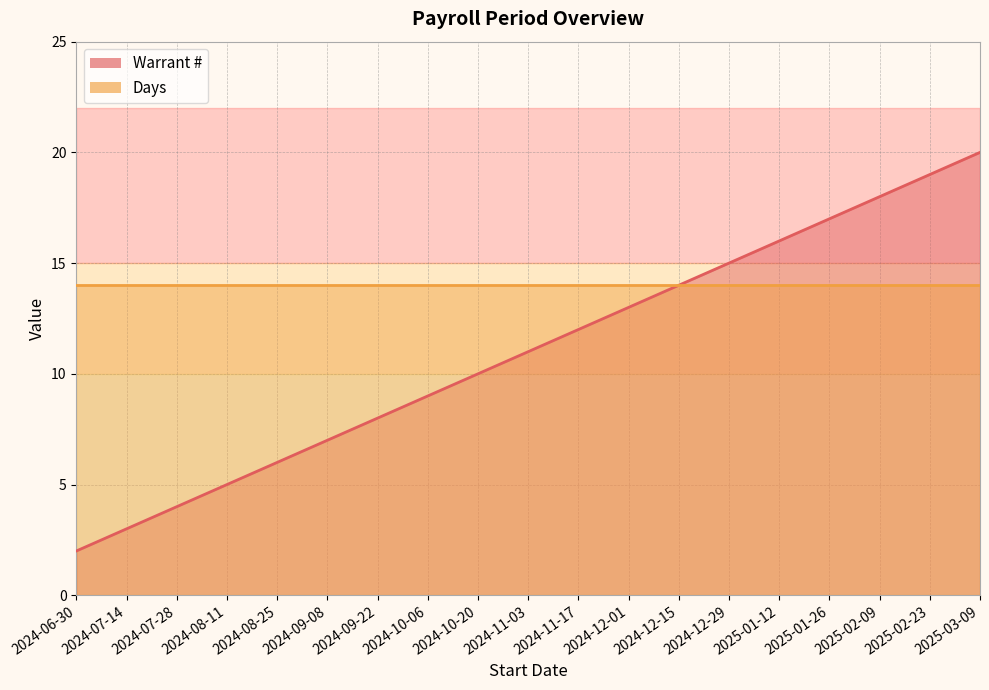

True or false: the data shows 2 at 2024-06-30.

True